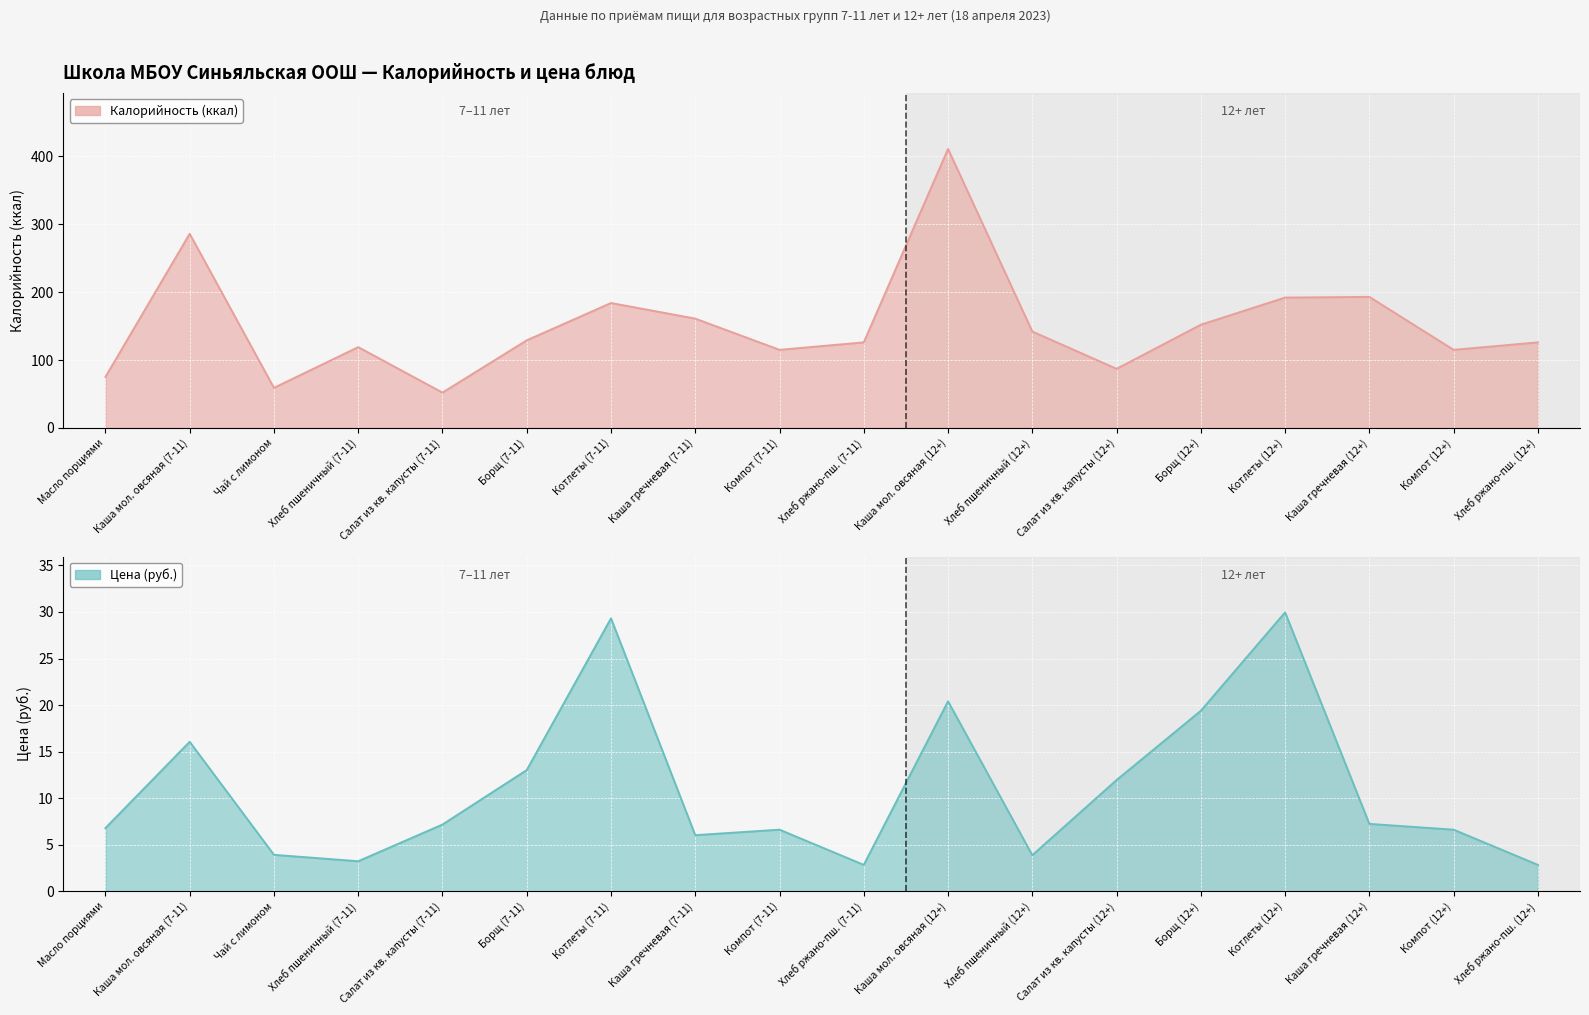

Is the value of Калорийность at Каша мол. овсяная (7-11) greater than the value of Цена at Котлеты (12+)?

Yes